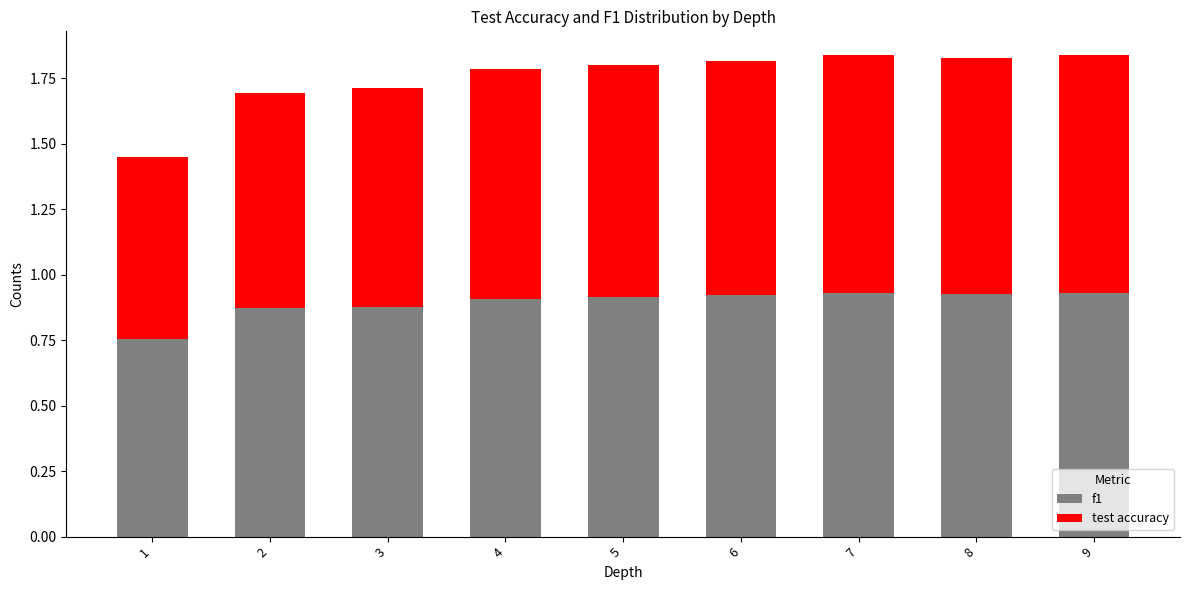

Are the bars horizontal?

No